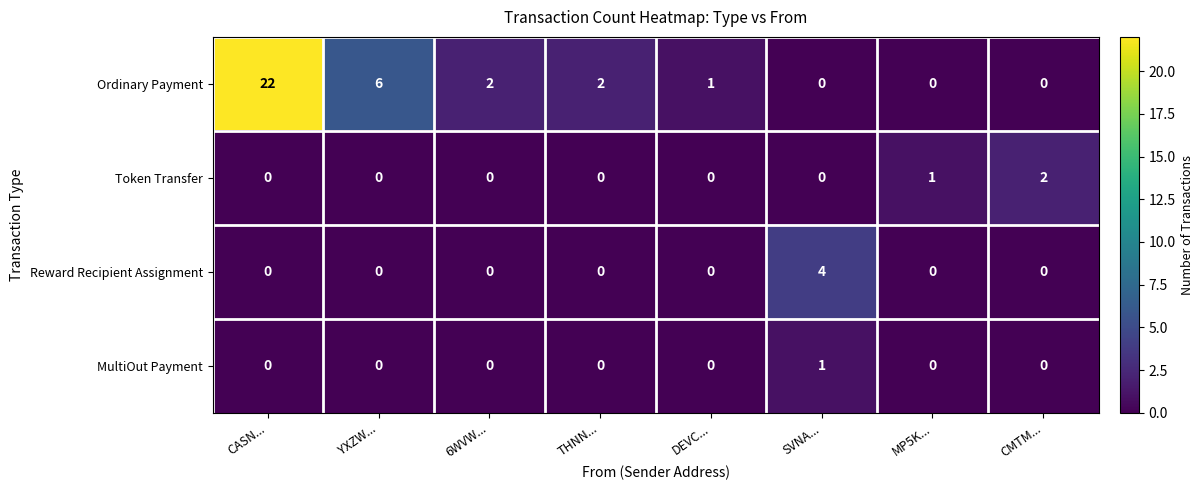

The value of Token Transfer at YXZW... is 0. True or false?

True